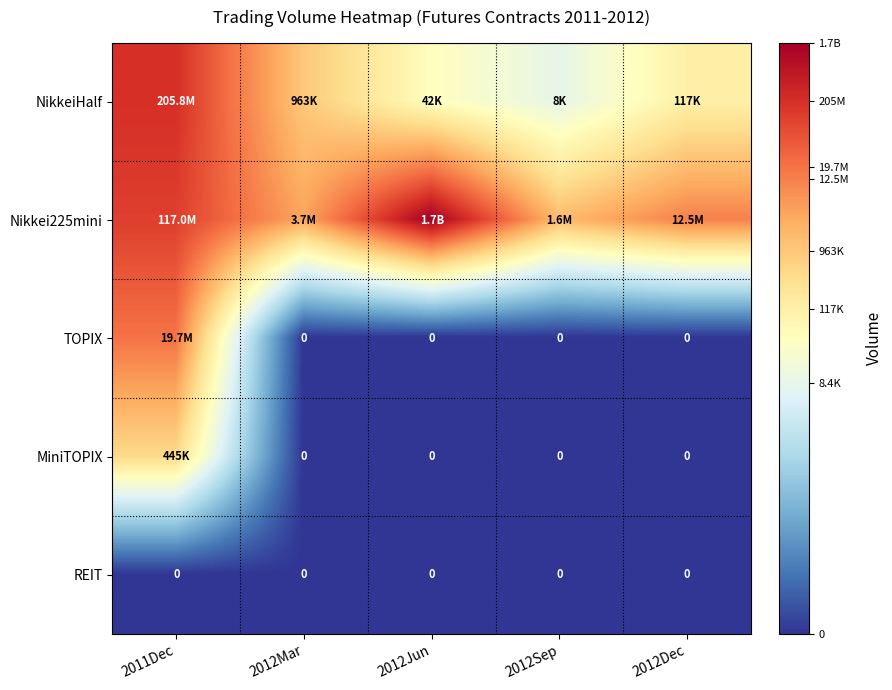

The value of TOPIX at 2012Mar is 0.0. True or false?

True